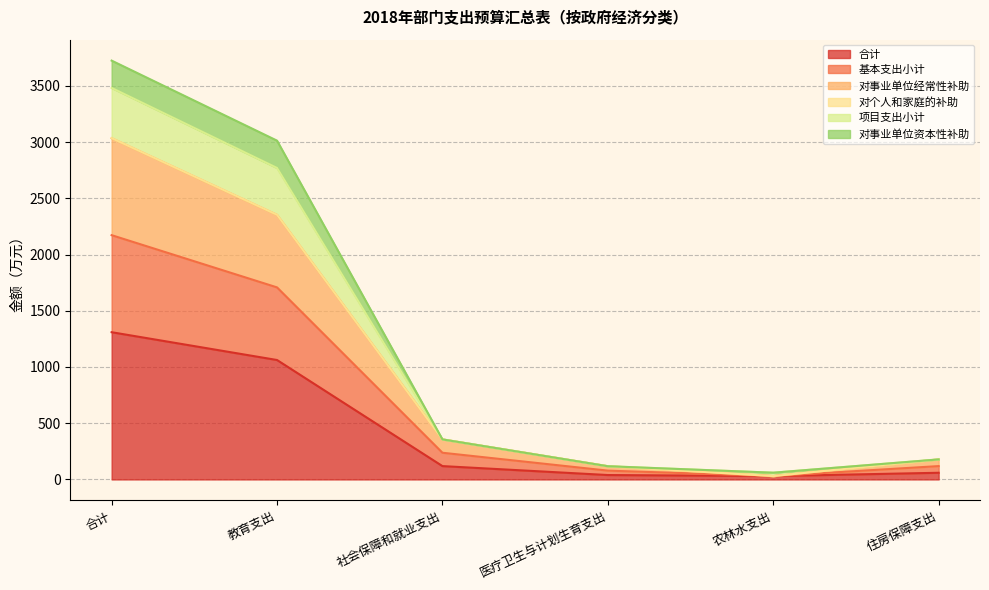

Does the chart have visible grid lines?

Yes